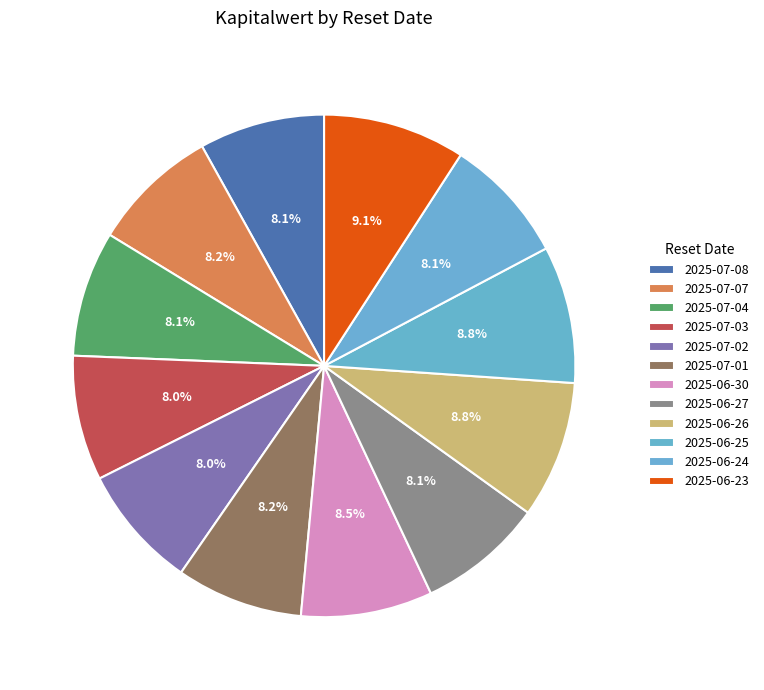

How much of the chart is everything except 2025-06-23?

90.9%